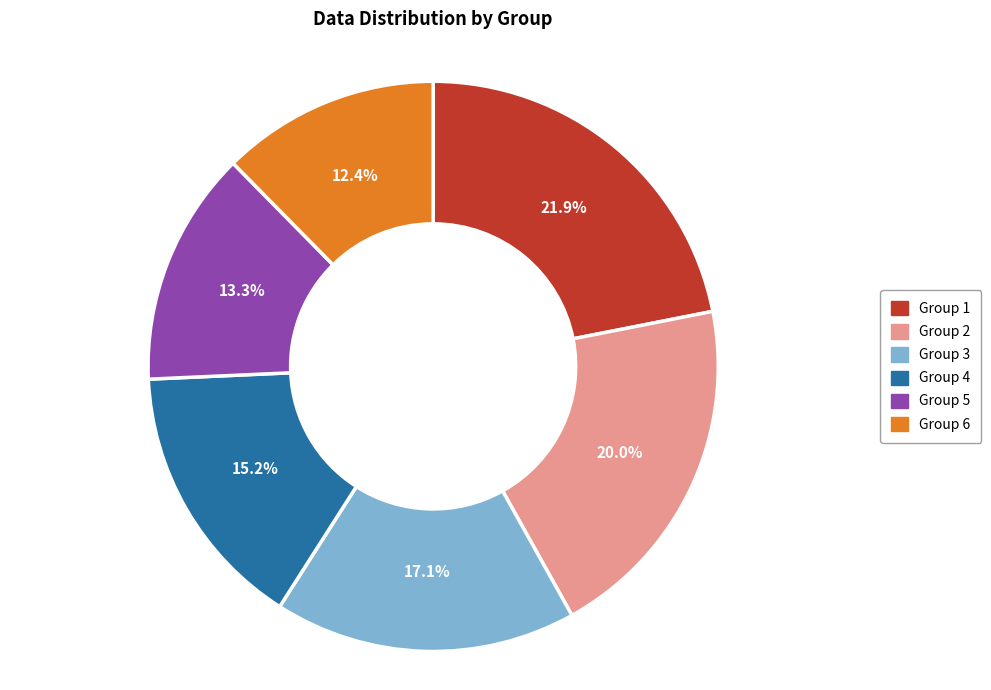

Is there any slice that represents more than half of the pie?

No